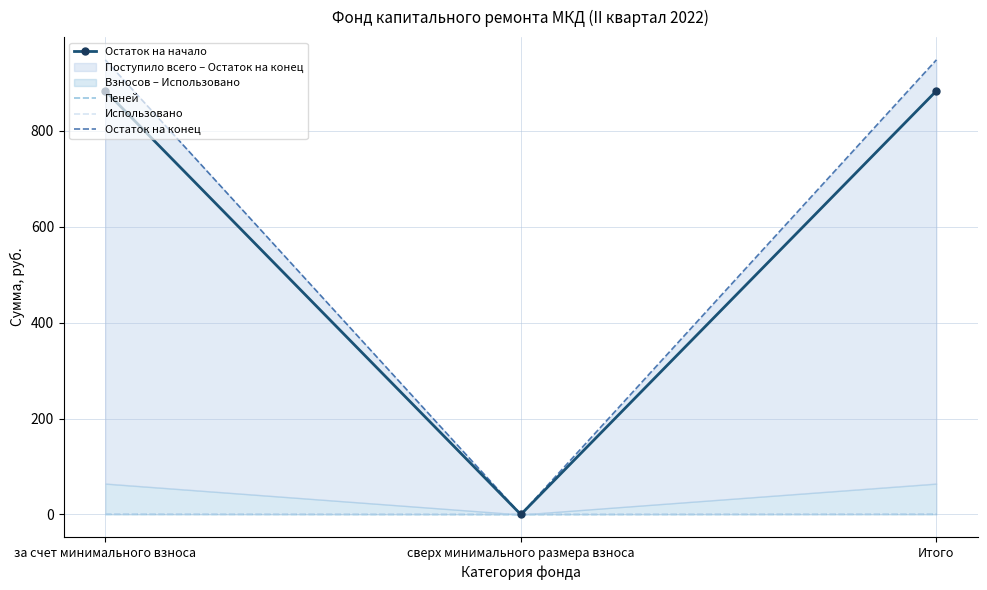

Does the chart have visible grid lines?

Yes